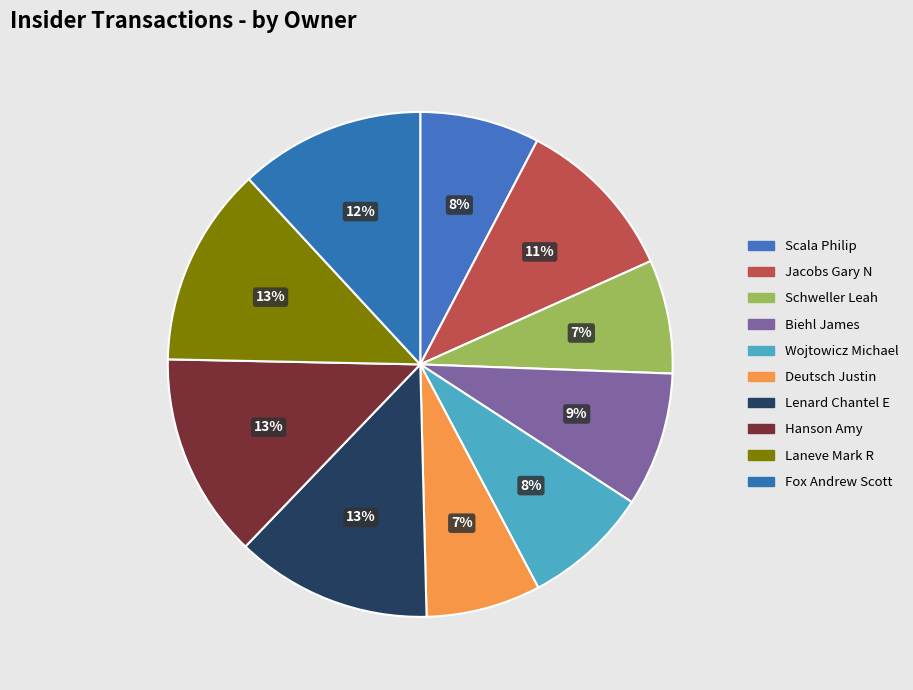

Rank the categories by value from lowest to highest.

Schweller Leah, Deutsch Justin, Scala Philip, Wojtowicz Michael, Biehl James, Jacobs Gary N, Fox Andrew Scott, Lenard Chantel E, Laneve Mark R, Hanson Amy